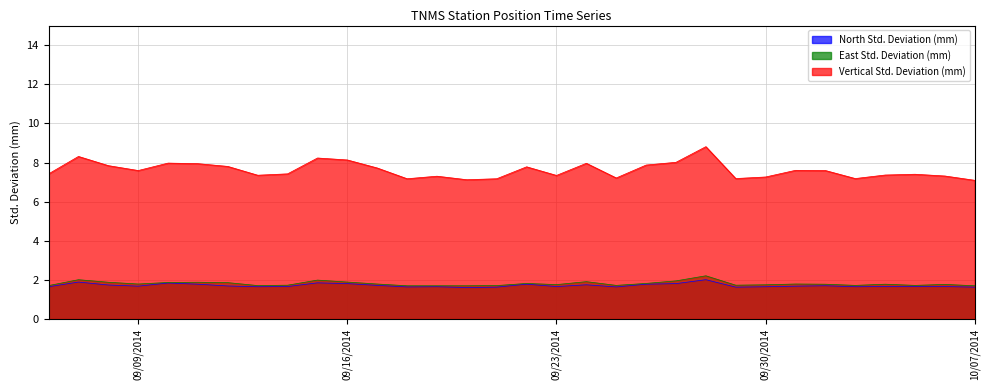

True or false: North Std. Deviation (mm) and Vertical Std. Deviation (mm) intersect in this chart.

False